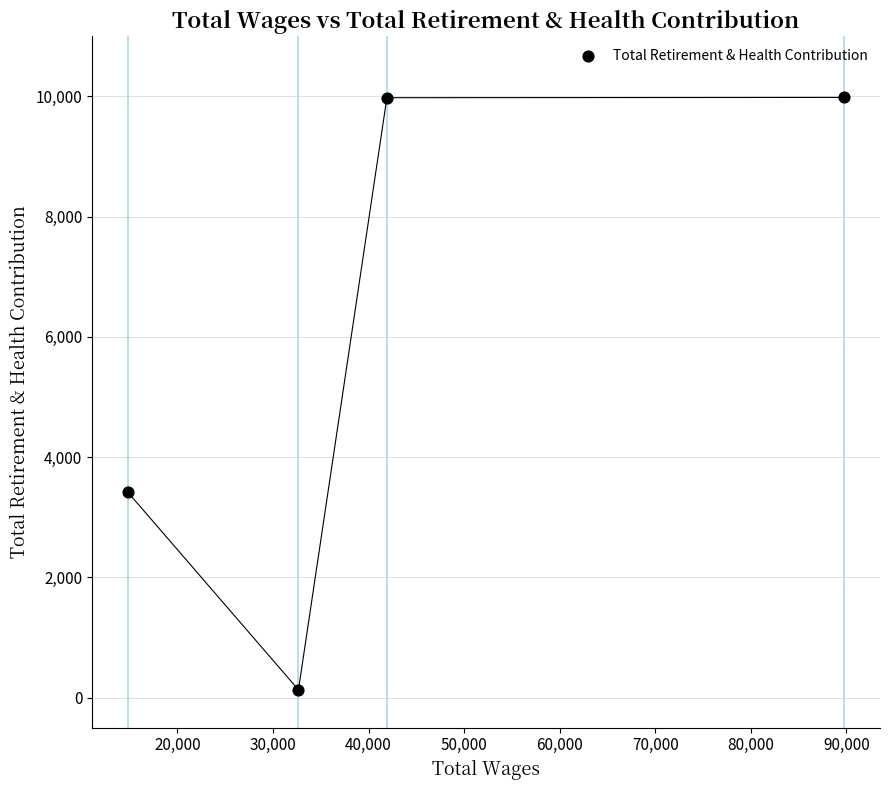

What Y value in the scatter plot is closest to 5056?

3414